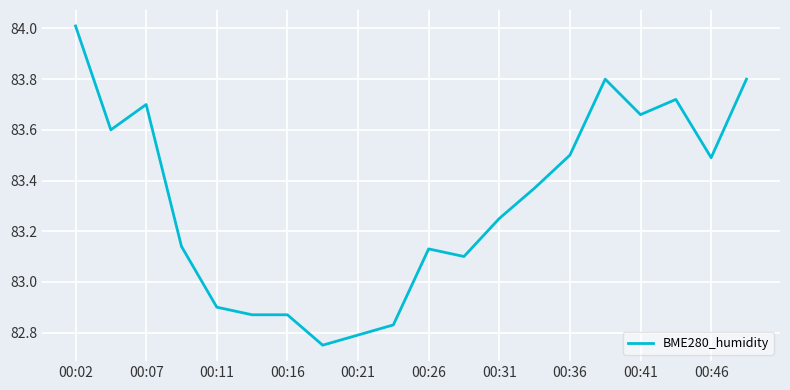

Does the chart have visible grid lines?

Yes